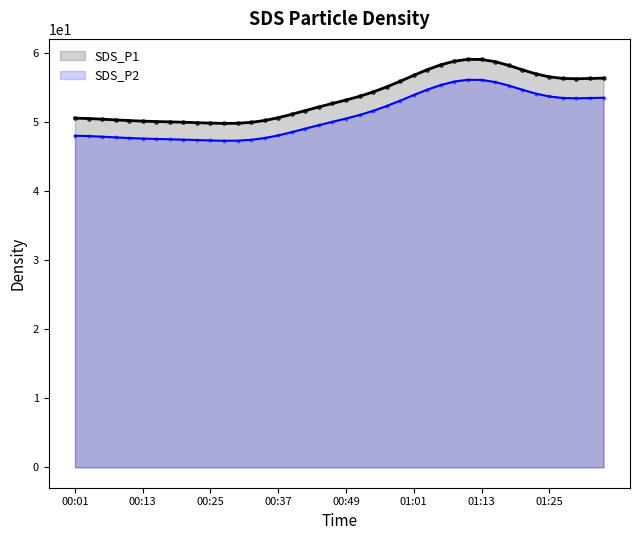

True or false: SDS_P2 has a value of 50.6 at 00:49.

True